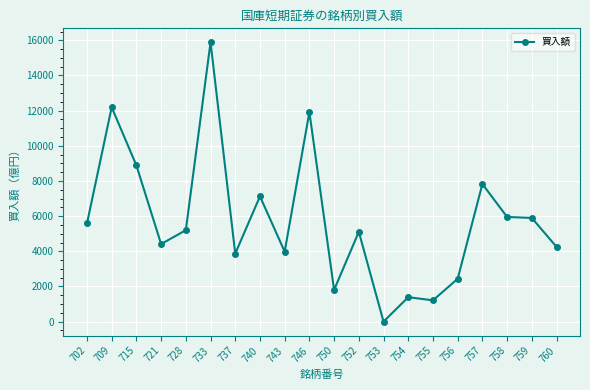

What is the maximum value shown in the chart?

15887